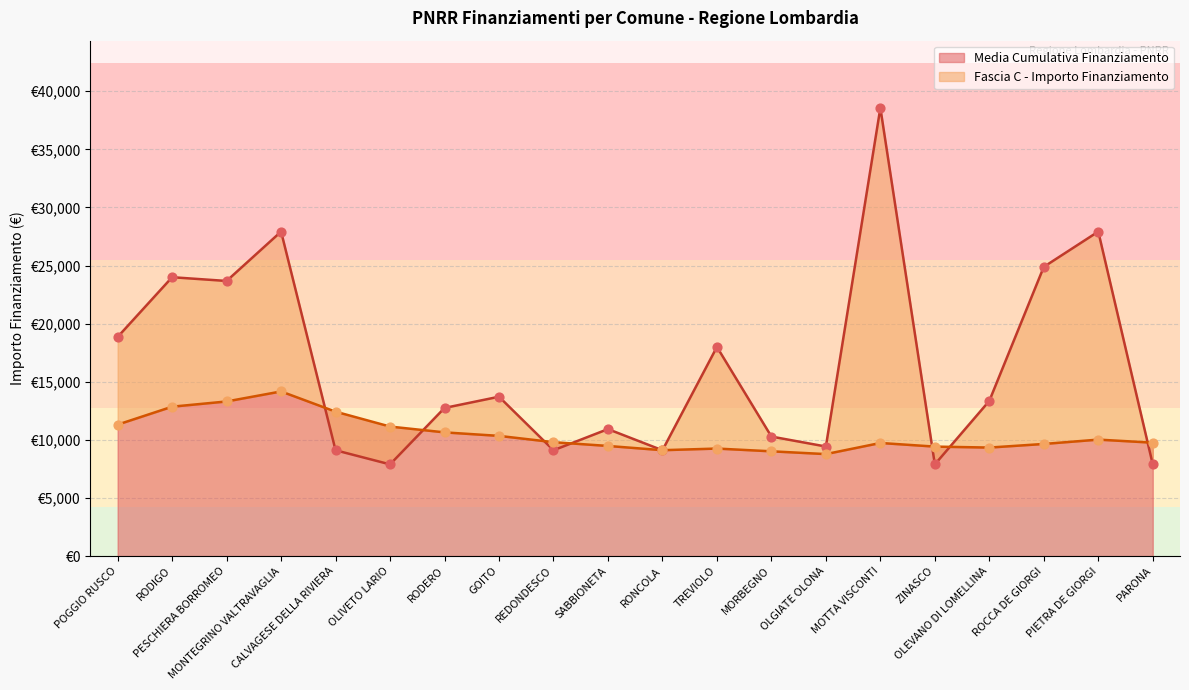

Approximately how many times larger is the value at OLIVETO LARIO compared to MONTEGRINO VALTRAVAGLIA?

0.3